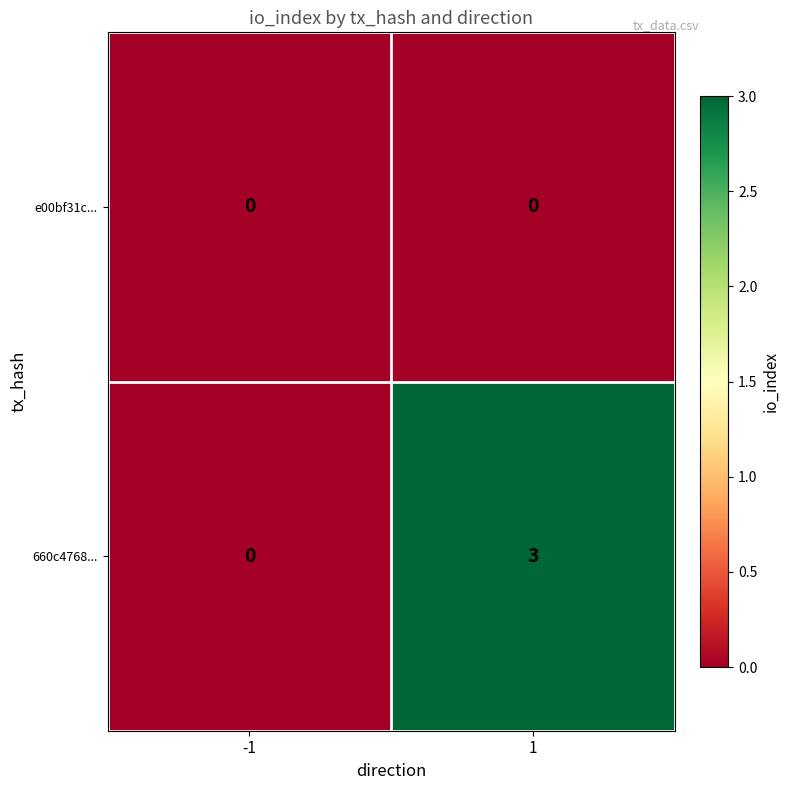

Reading left to right, what are all the values shown in this chart?

e00bf31c...: 0	0
660c4768...: 0	3